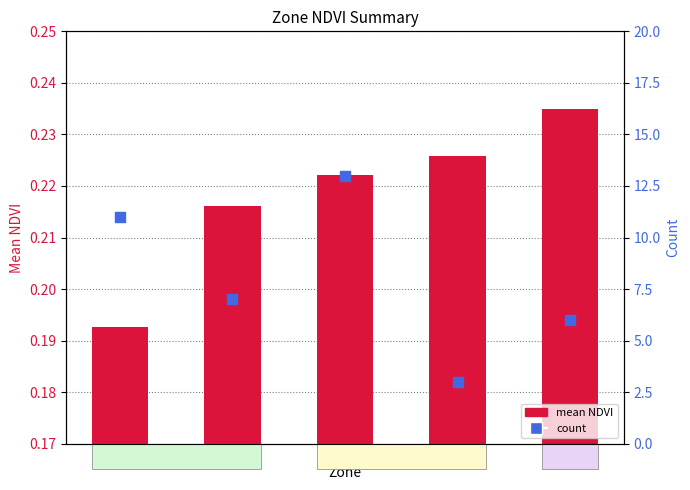

What are all the series names shown in the legend?

mean NDVI, count